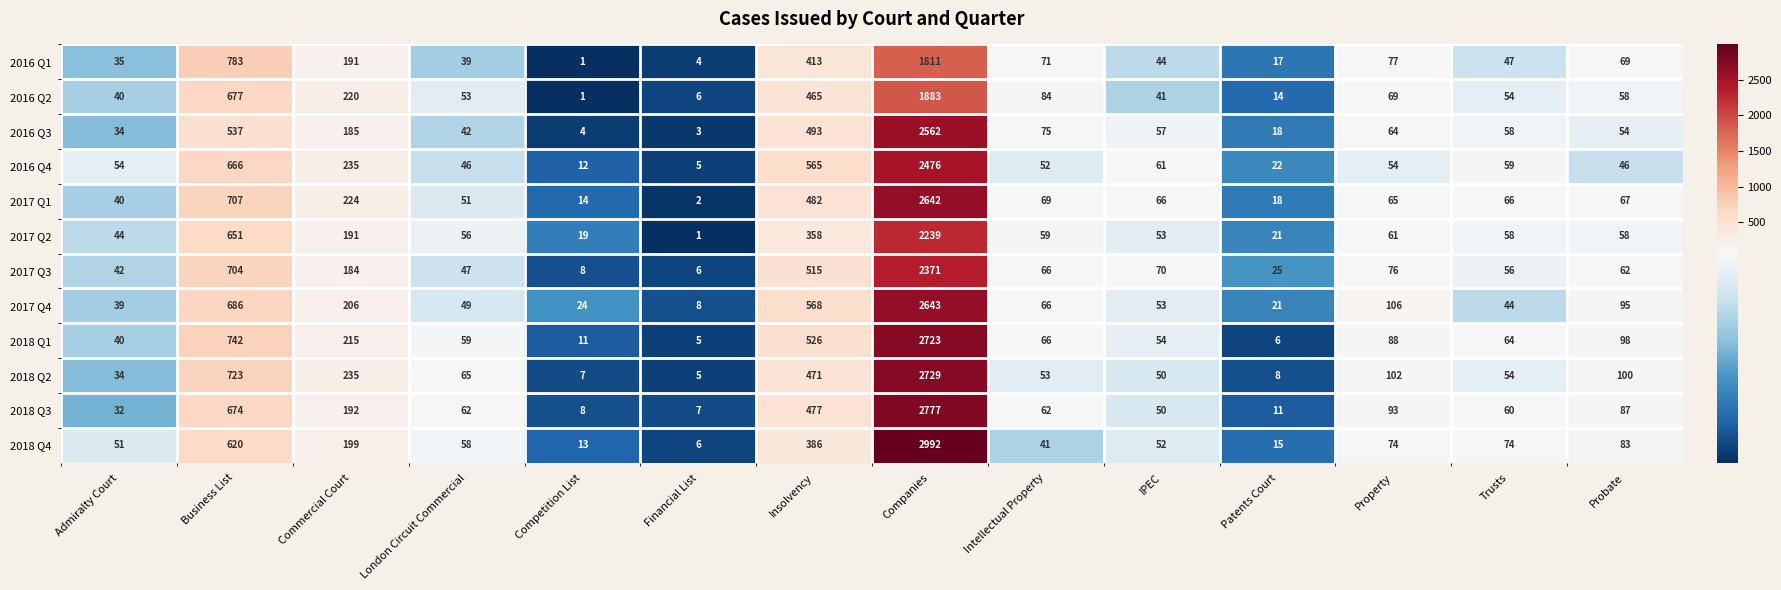

Rank the series by their maximum value, from highest to lowest.

2018 Q4, 2018 Q3, 2018 Q2, 2018 Q1, 2017 Q4, 2017 Q1, 2016 Q3, 2016 Q4, 2017 Q3, 2017 Q2, 2016 Q2, 2016 Q1